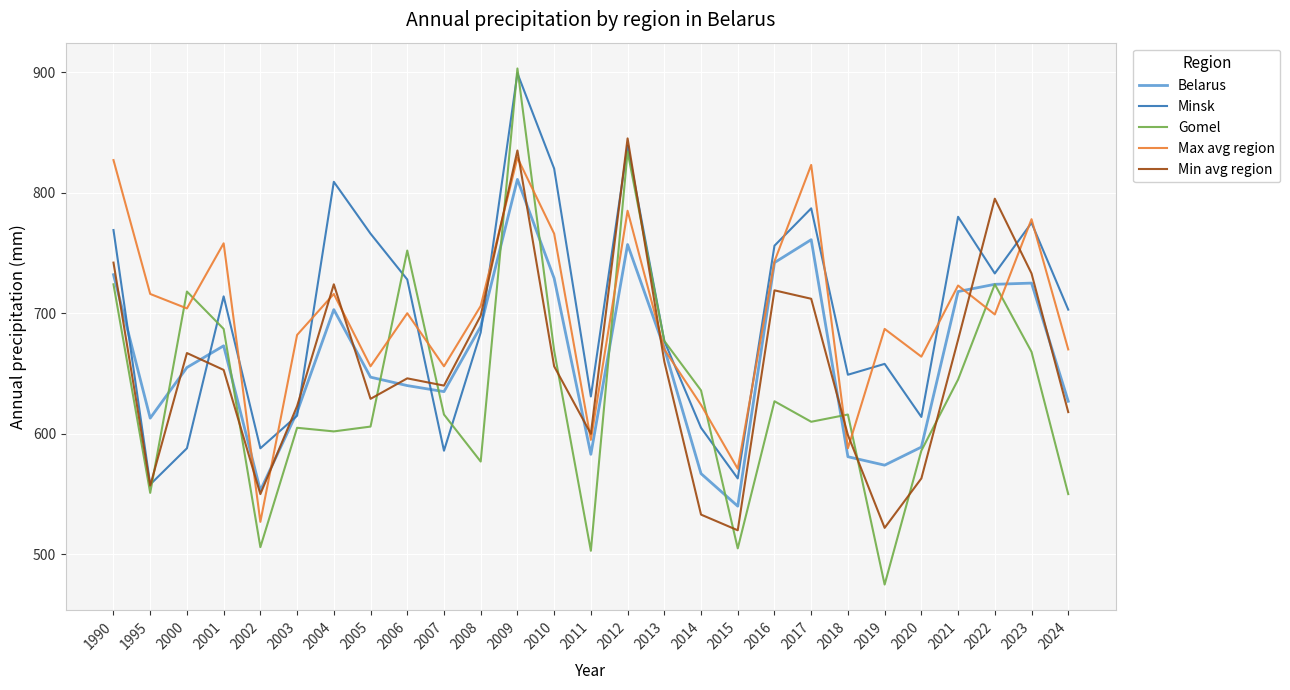

Between which two adjacent categories do Max avg region and Min avg region first intersect?

2001 and 2002